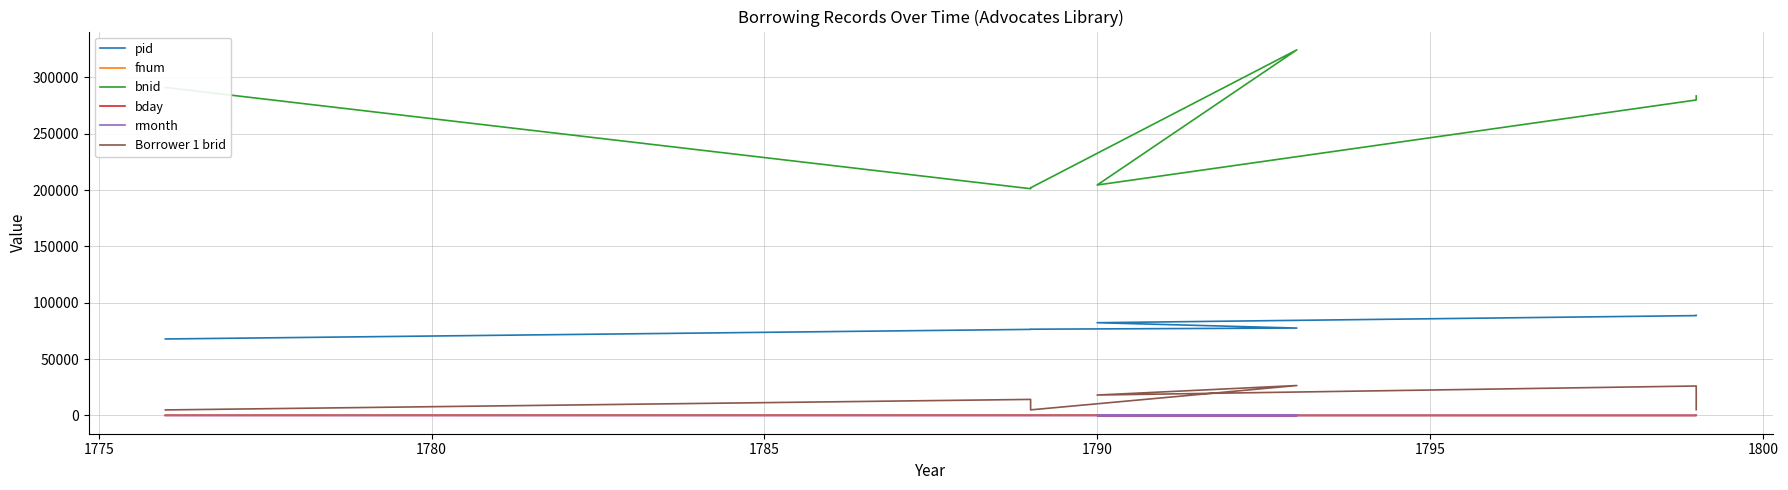

True or false: bday and Borrower 1 brid cross at least once.

False